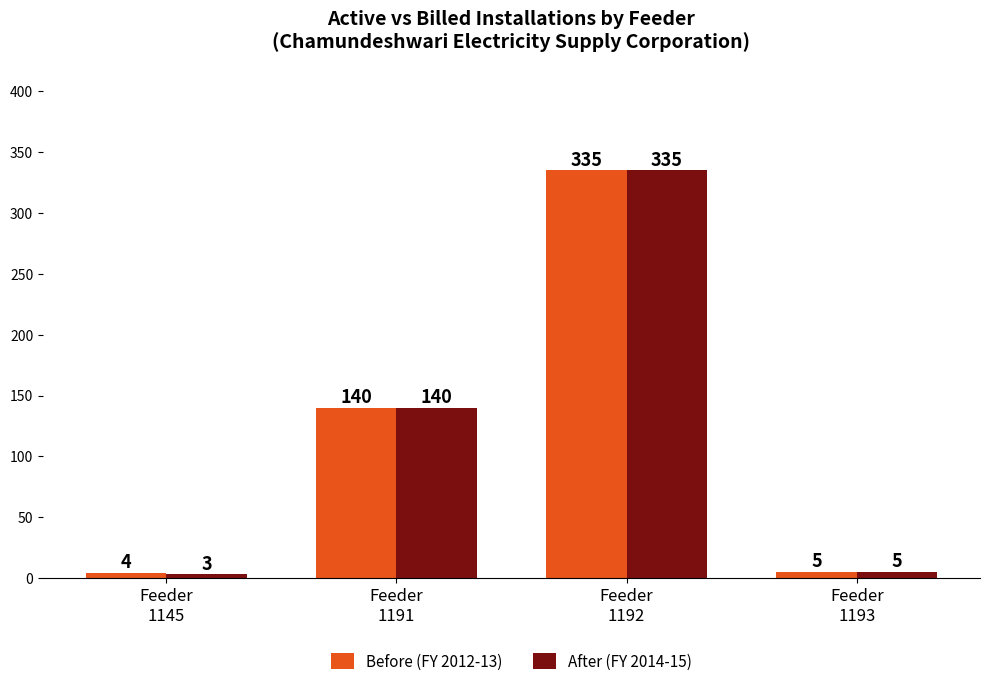

List the labels in order of Before (FY 2012-13) value, smallest first.

Feeder
1145, Feeder
1193, Feeder
1191, Feeder
1192